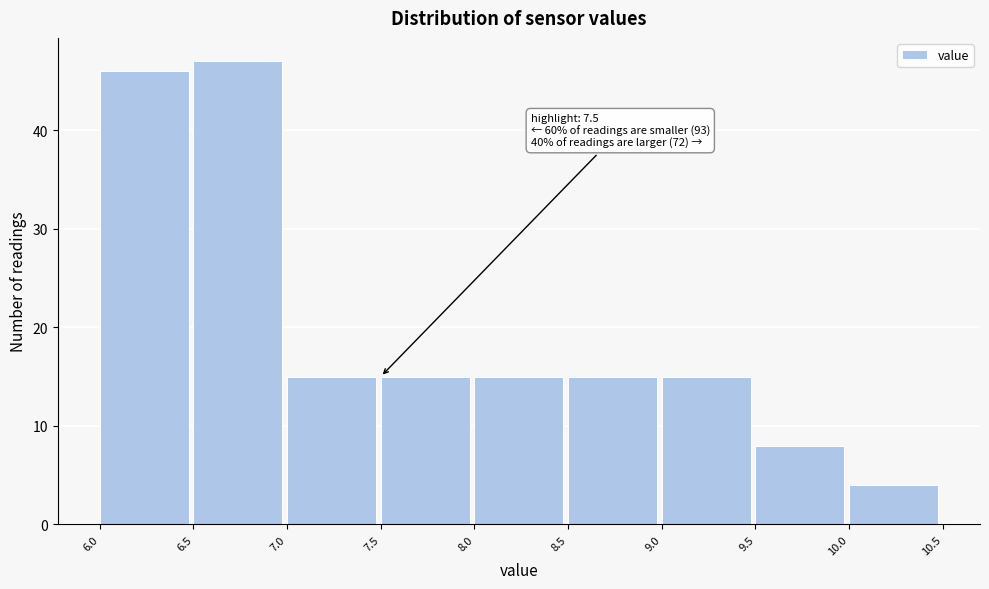

Over which range of the x-axis is the bar tallest?

6.5 to 7.0